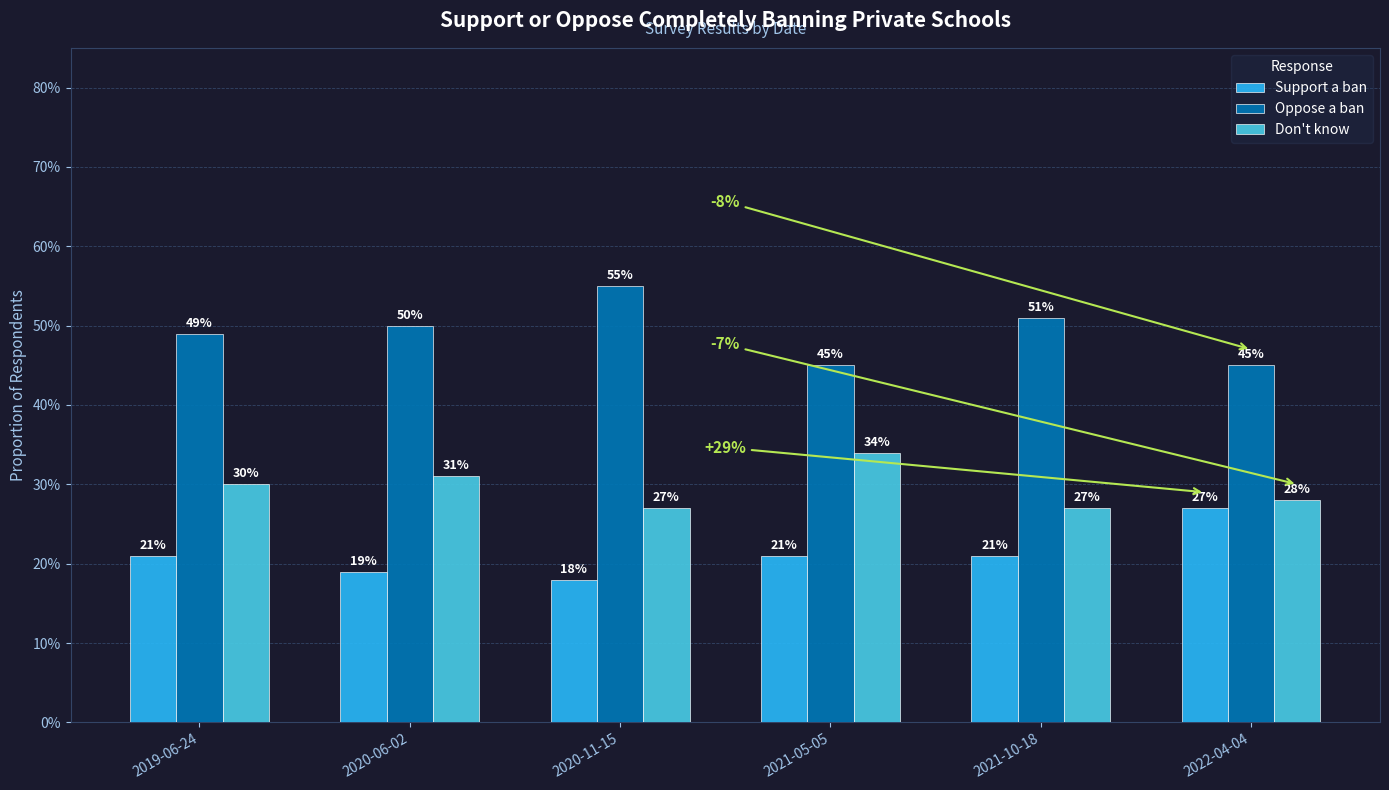

Are the bars horizontal?

No